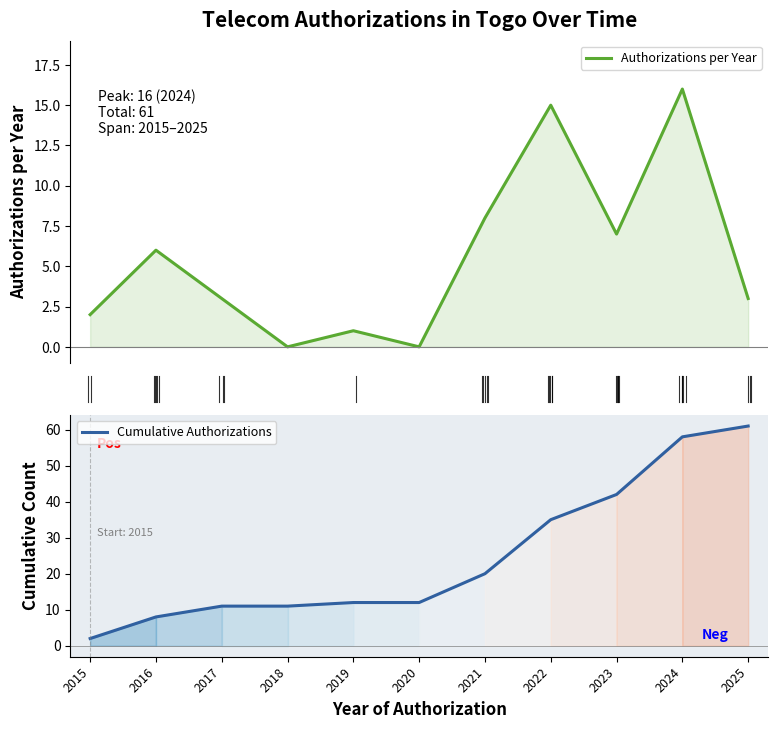

True or false: Authorizations per Year and Cumulative Authorizations cross at least once.

False